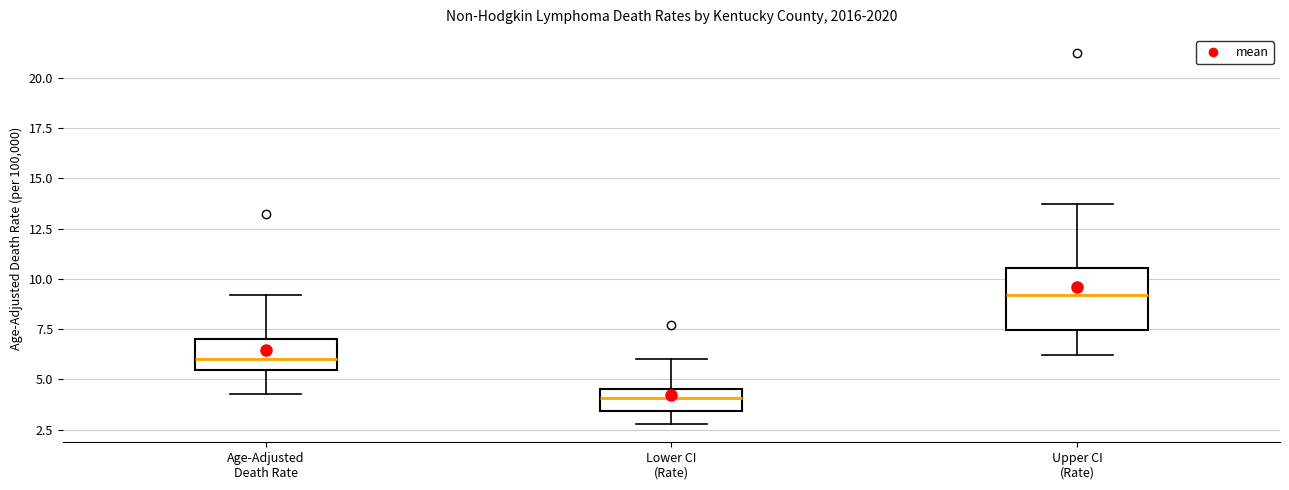

Which box is the tallest, from its lower edge to its upper edge?

Upper CI (Rate)